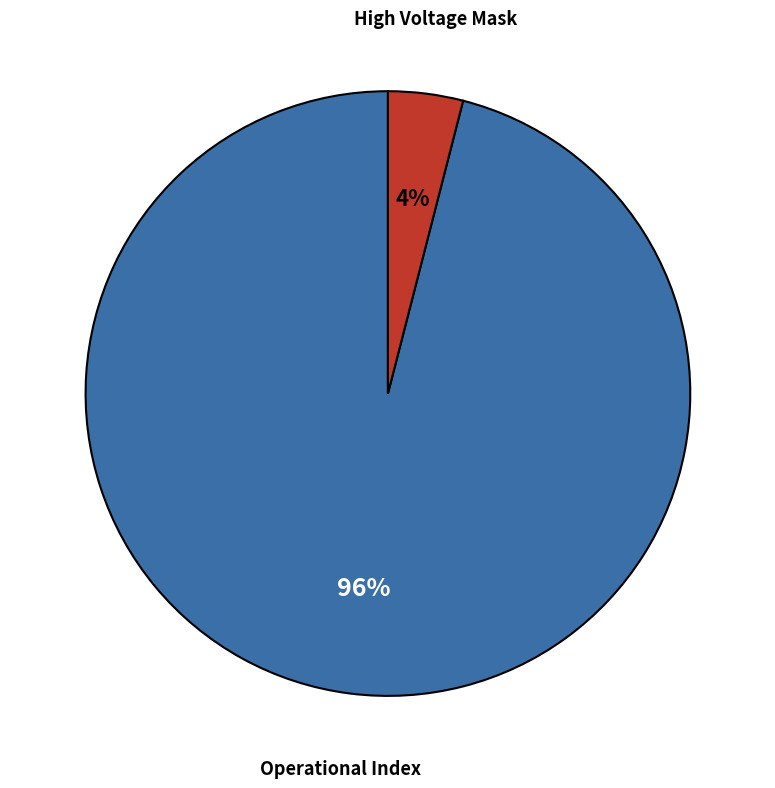

How many slices are in this pie chart?

2